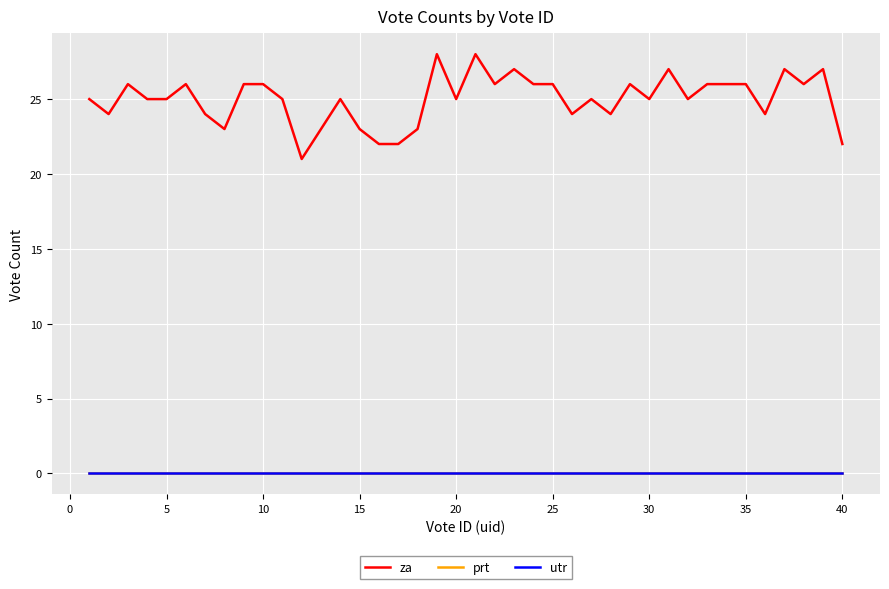

At how many categories does at least one series exceed 13?

40